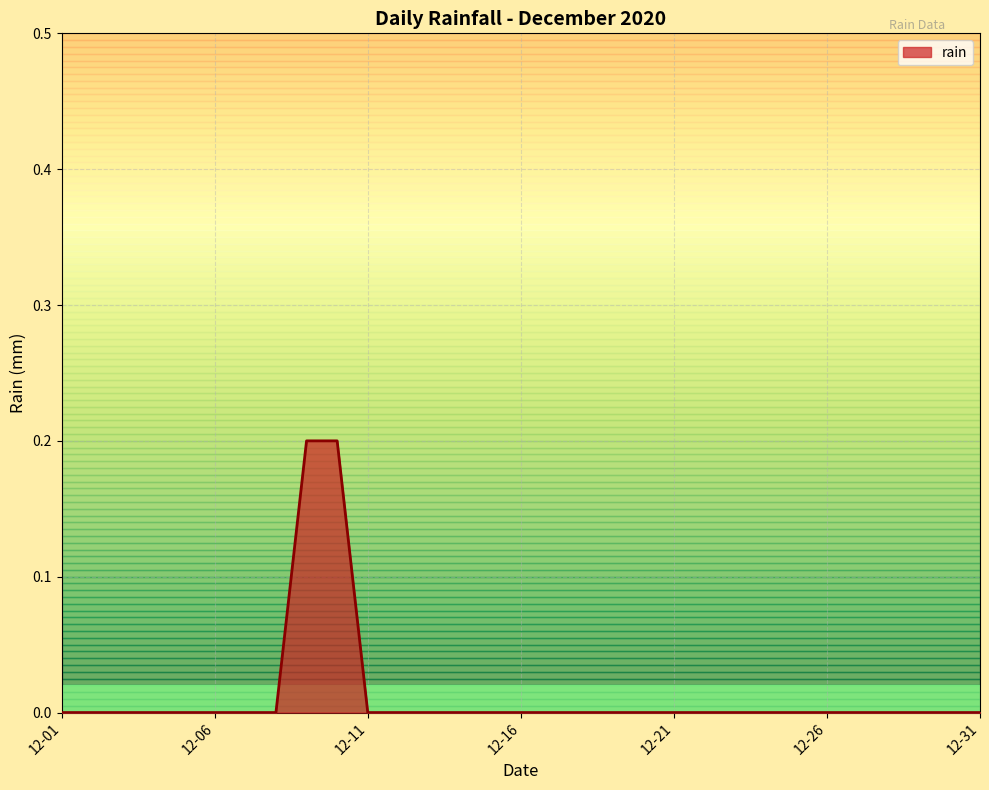

What is the maximum value shown in the chart?

0.2